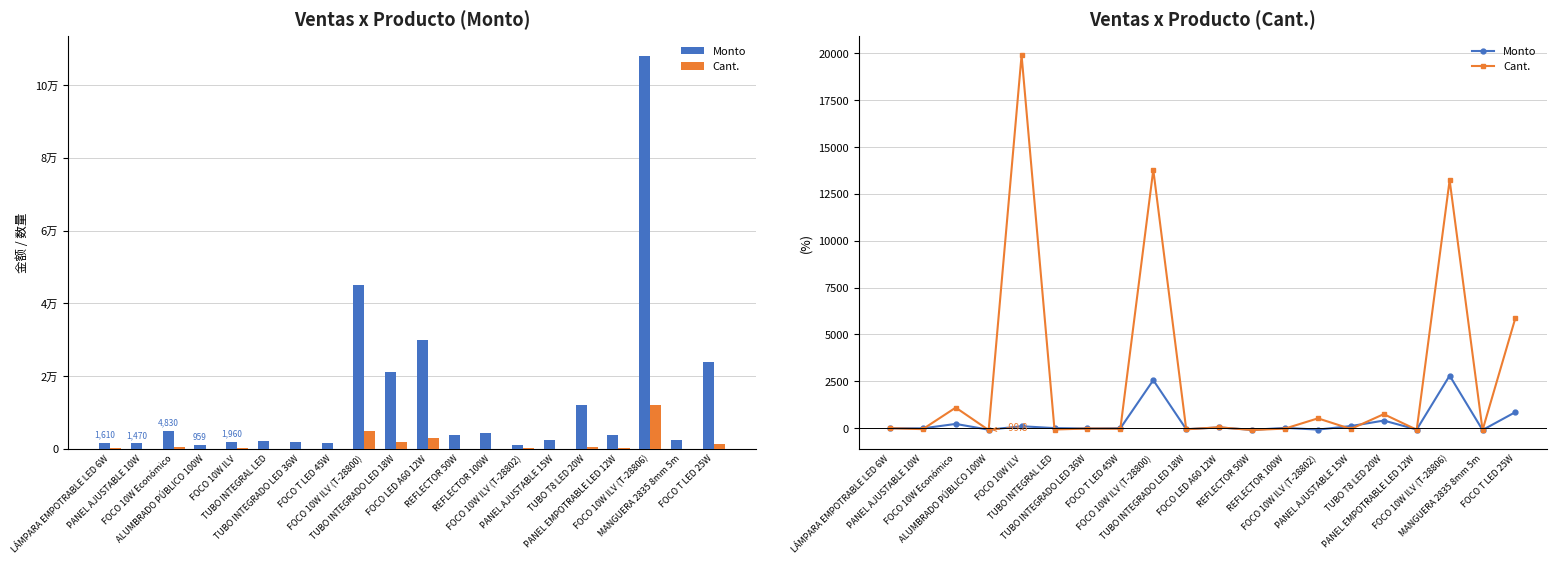

What is the lowest value of the Cant. series?

-99.8